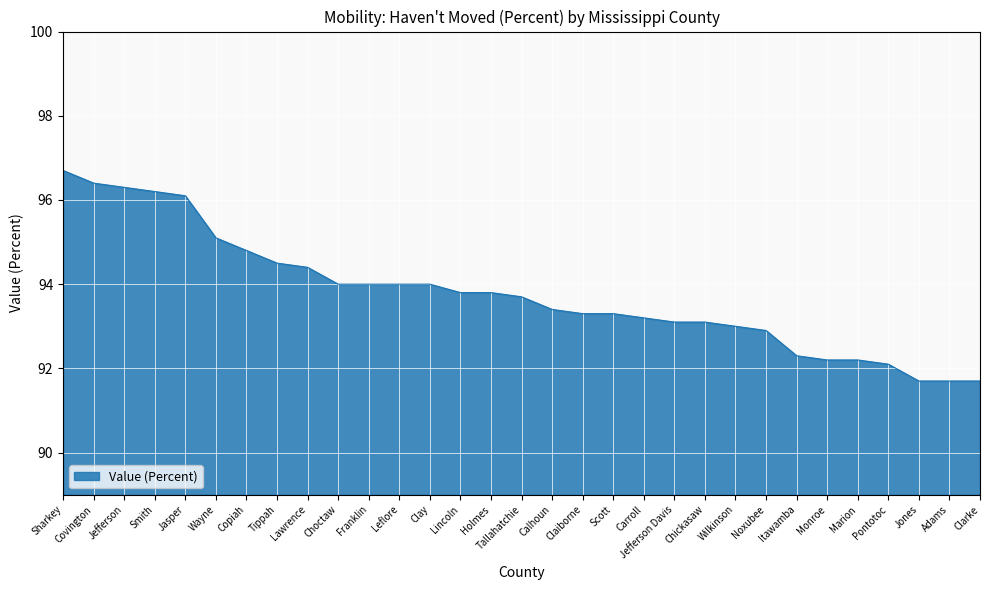

Approximately how many times larger is the value at Lawrence compared to Clay?

1.0